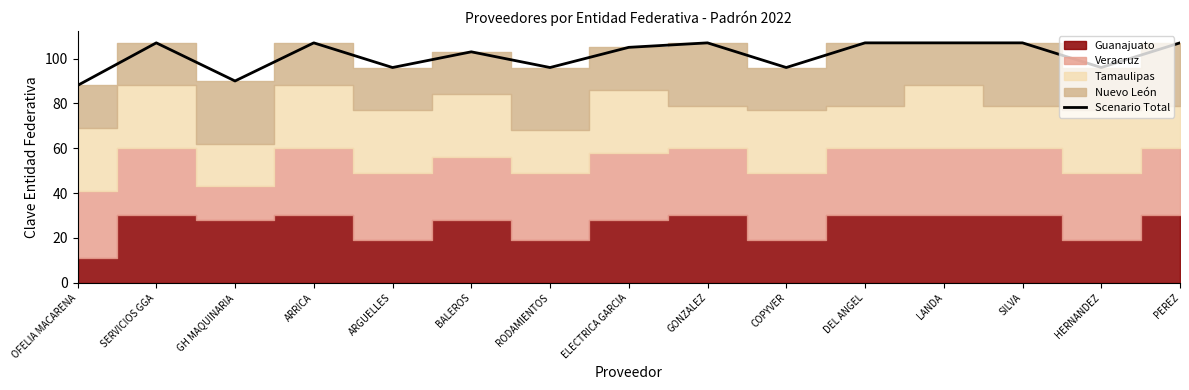

Reading left to right, transcribe all the data shown in this chart.

88	107	90	107	96	103	96	105	107	96	107	107	107	96	107